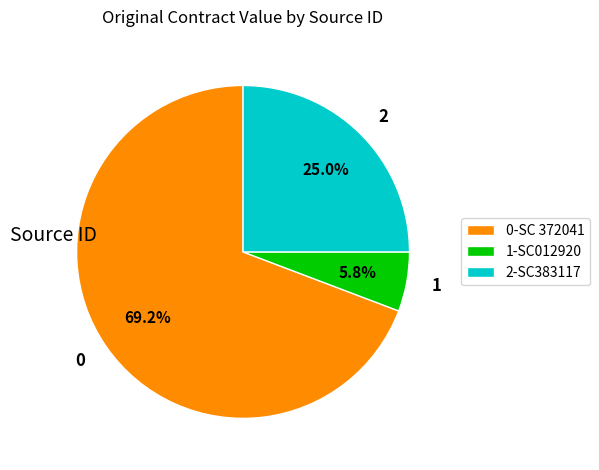

Combined, do 0 and 1 account for over 50%?

Yes